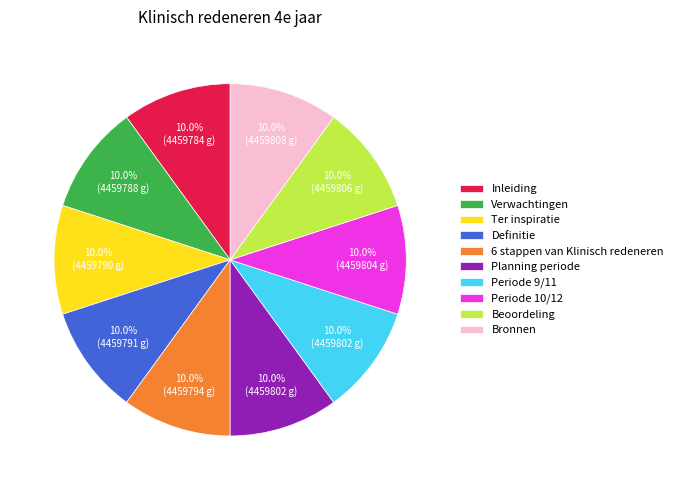

Combined, what portion of the pie is Periode 10/12 and Beoordeling?

20.0%